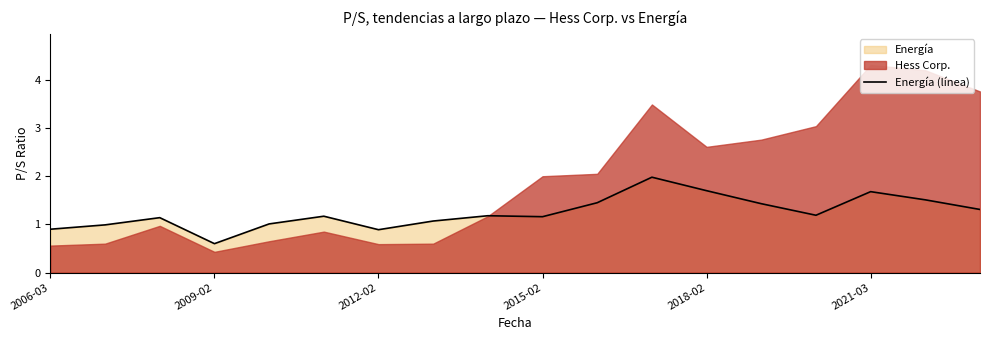

How many lines are shown in the chart?

1